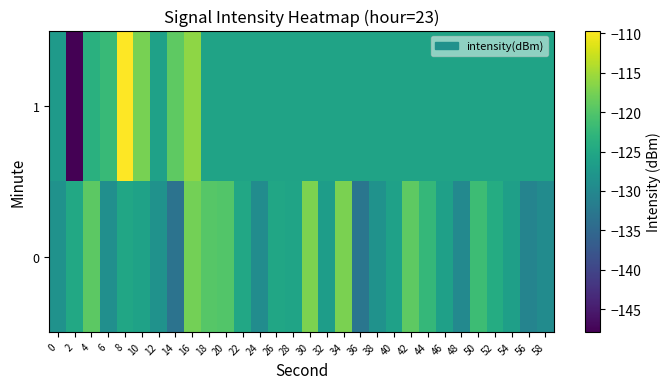

Which series has the largest range (max minus min)?

1